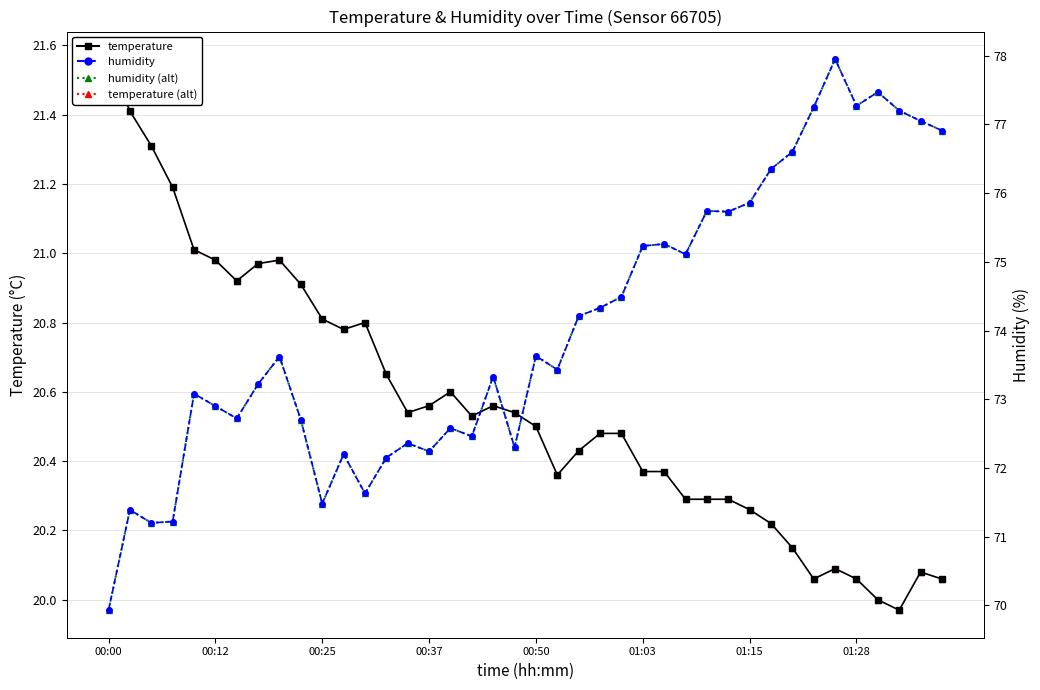

Does the chart have visible grid lines?

Yes